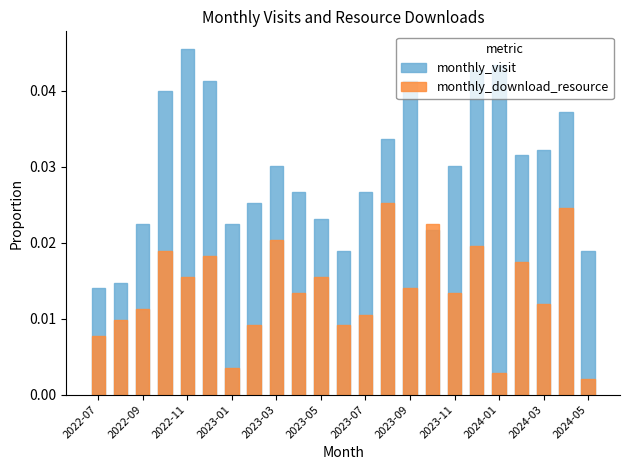

At how many categories does at least one series exceed 0?

23